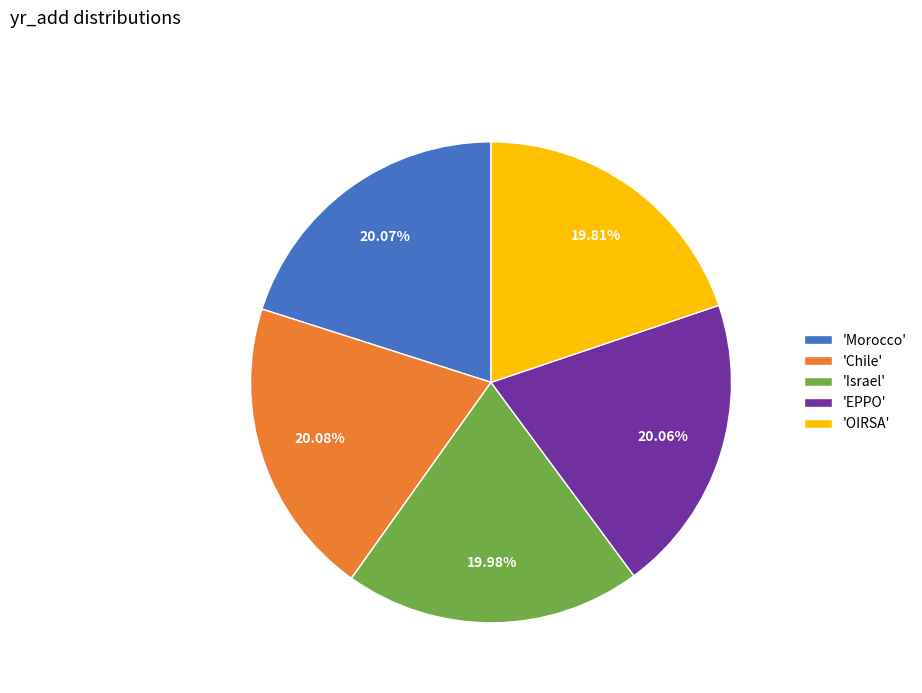

Is the sum of 'Morocco' and 'OIRSA' greater than half?

No